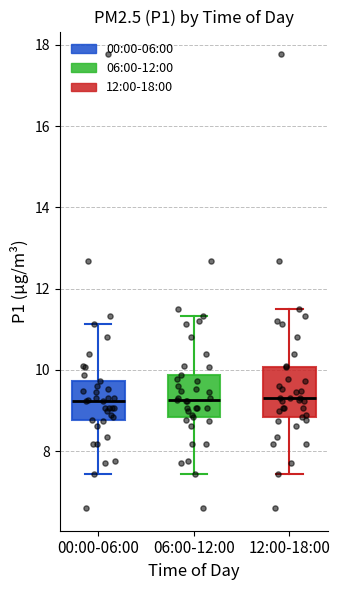

Where is the lower edge of the box for 06:00-12:00 on the y-axis? The values are not printed on the chart, so give them approximately, as read against the axis.

8.8